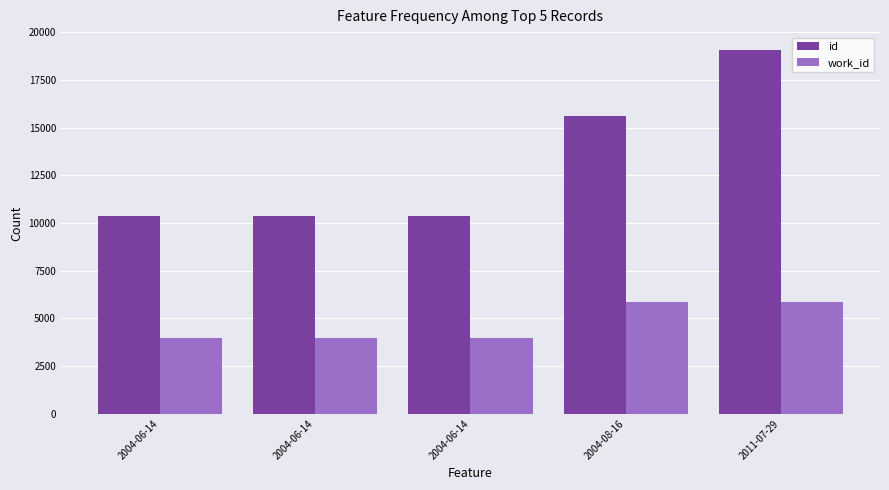

What are all the series names shown in the legend?

id, work_id